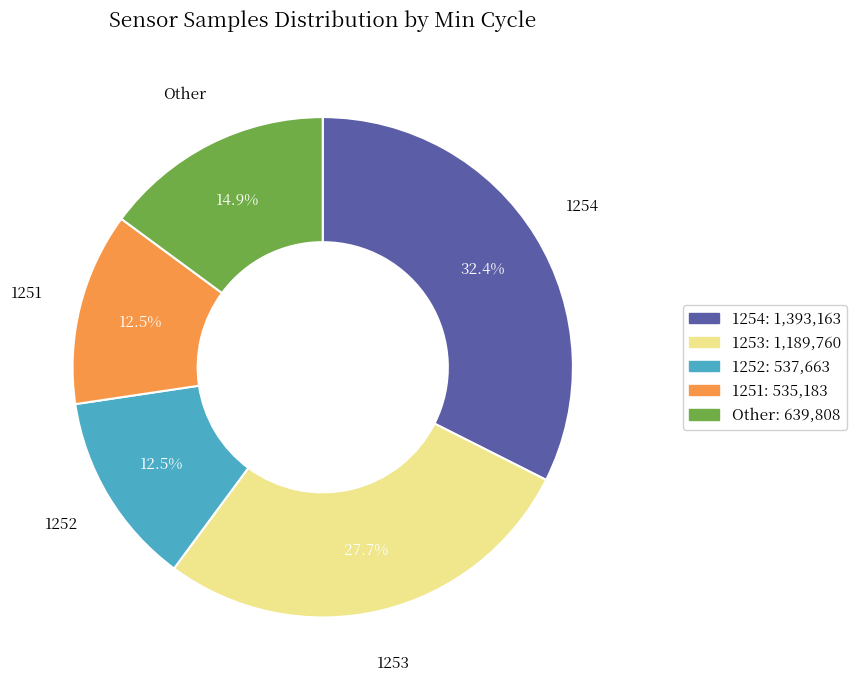

Does any single category account for the majority?

No